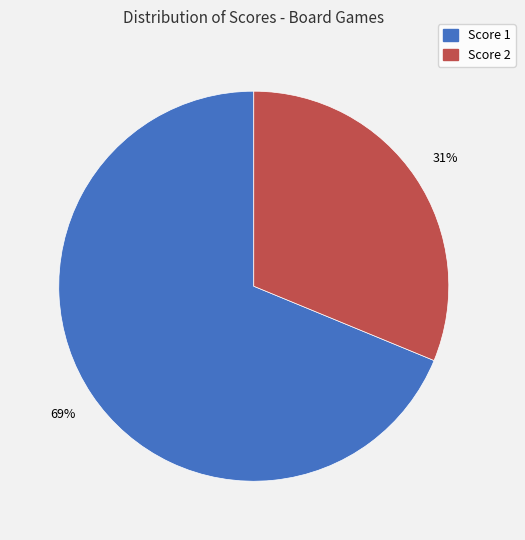

Does any single category account for the majority?

Yes